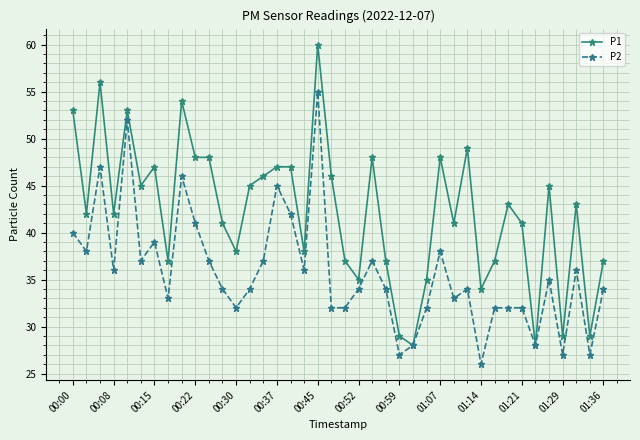

Which series has the largest range (max minus min)?

P1